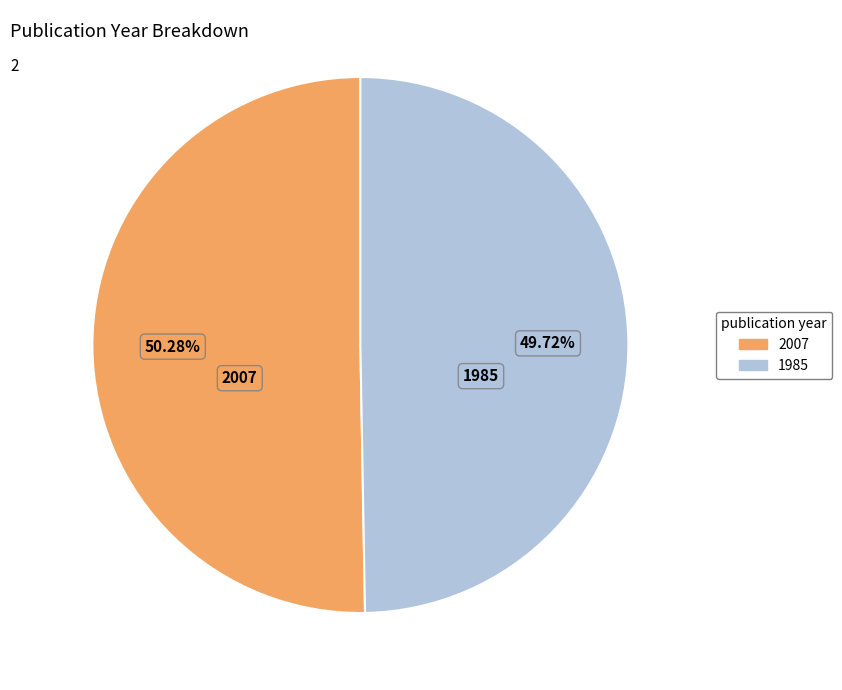

Does any single category account for the majority?

Yes